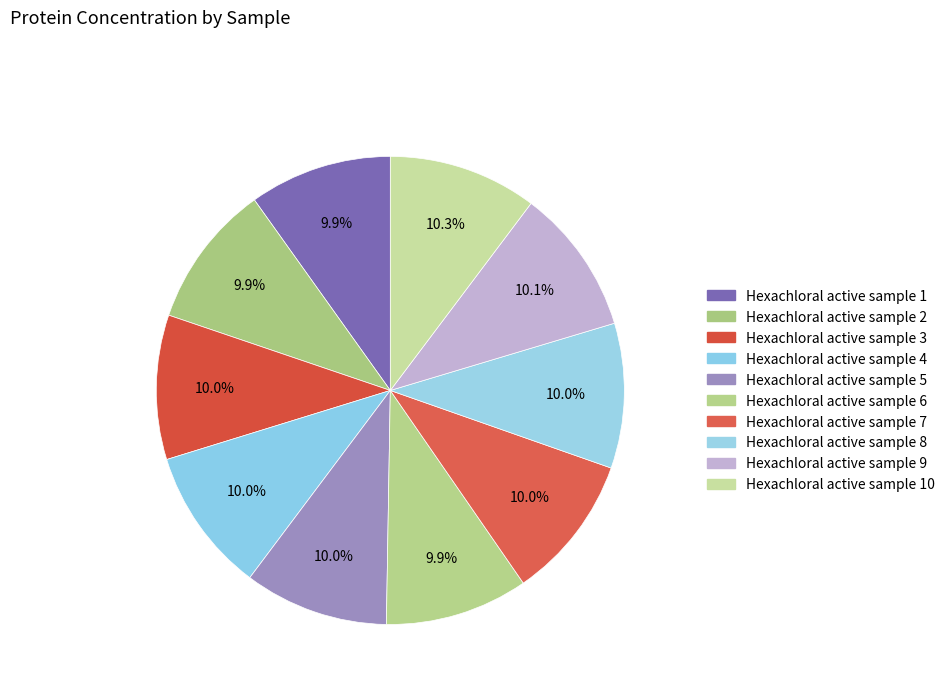

How many segments does this pie chart have?

10